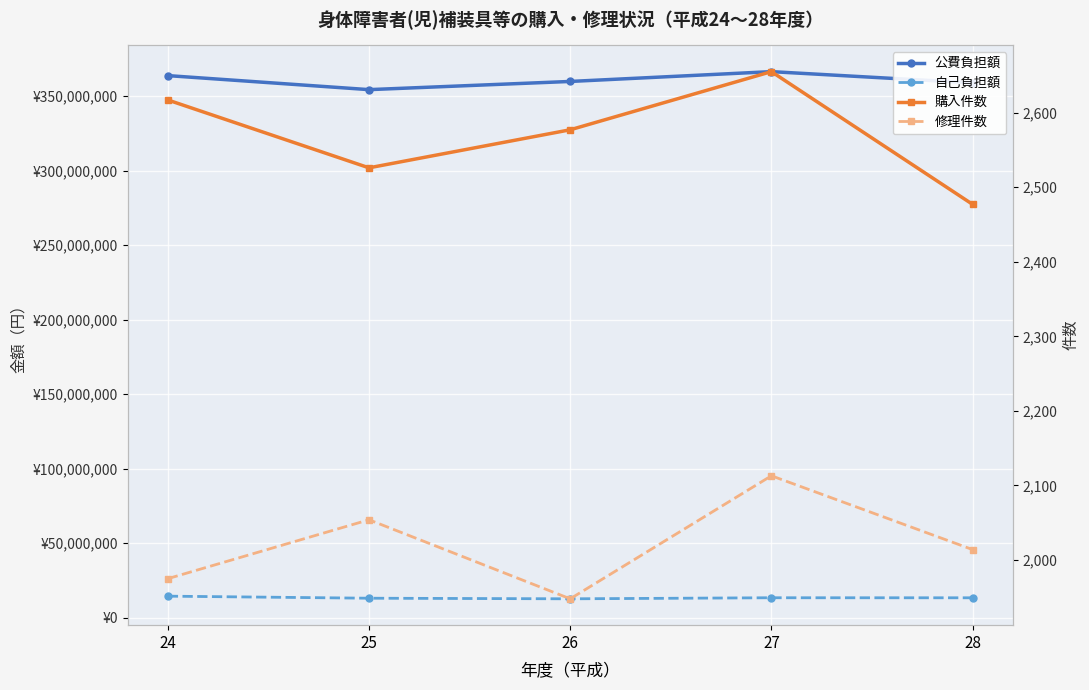

What is the sum of the 修理件数 values at 27 and 28?

4127